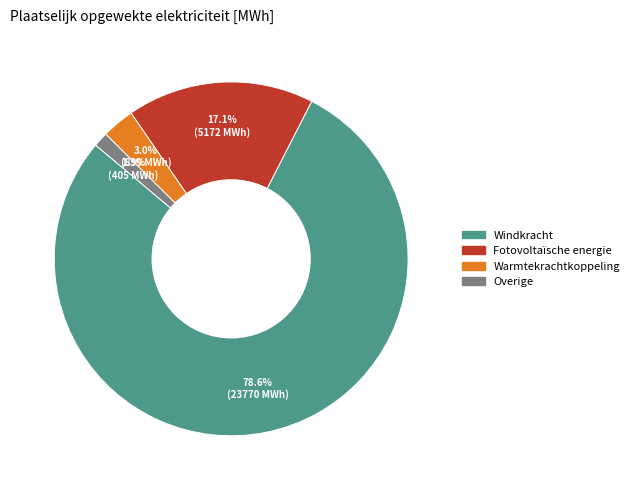

Rank the categories by value from highest to lowest.

Windkracht, Fotovoltaïsche energie, Warmtekrachtkoppeling, Overige